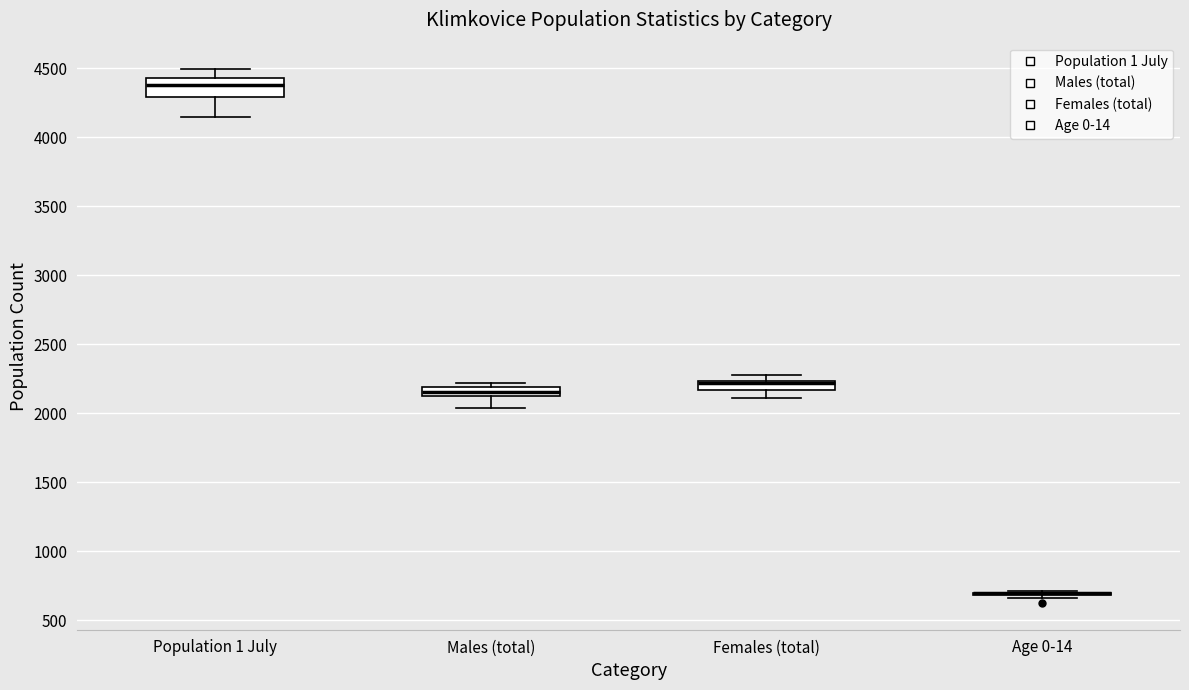

Where is the lower edge of the box for Males (total) on the y-axis? The values are not printed on the chart, so give them approximately, as read against the axis.

2100